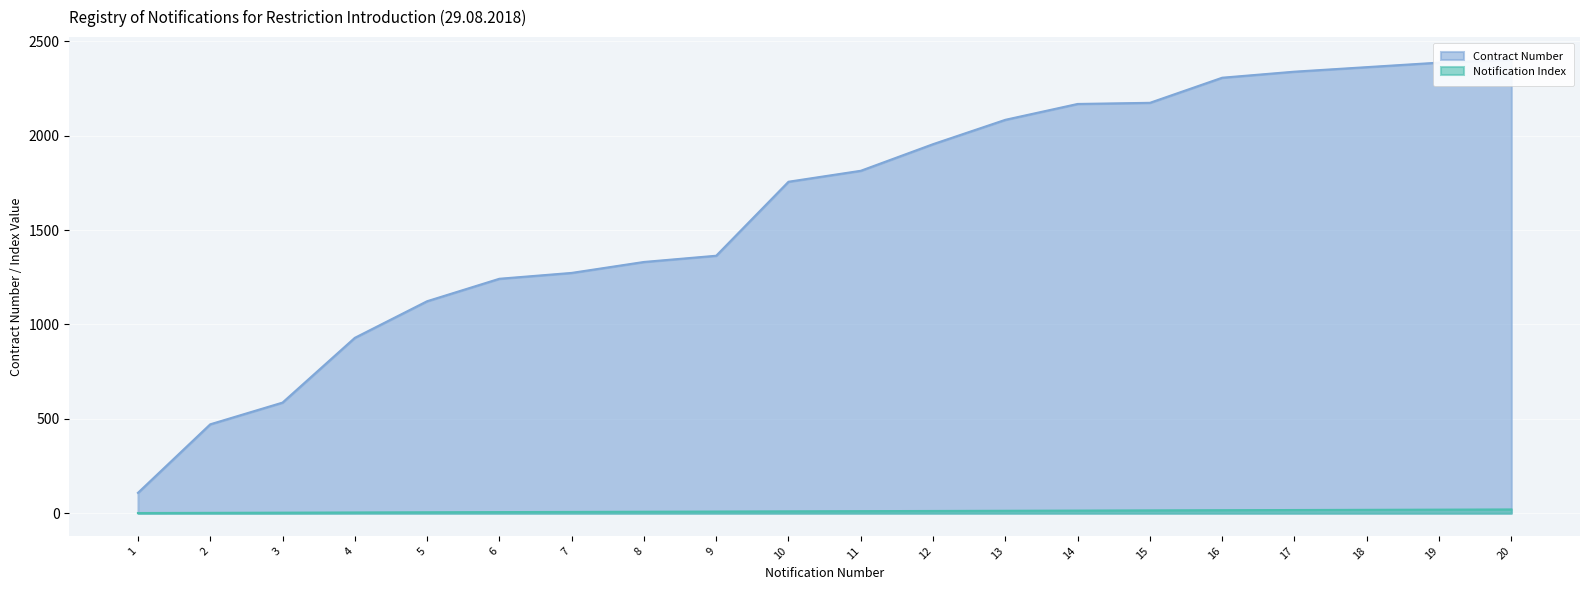

At 5, list the series in order from smallest to largest.

Notification Index, Contract Number